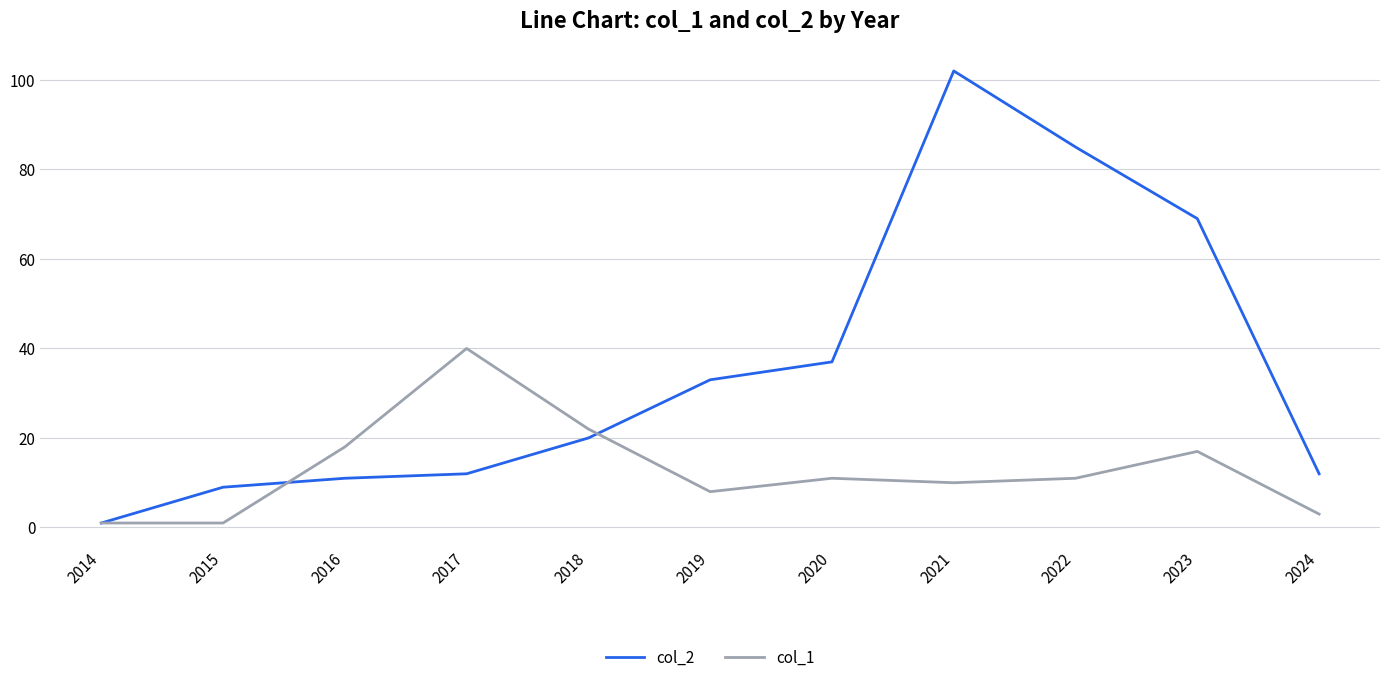

Rank the series at 2023 from highest to lowest value.

col_2, col_1